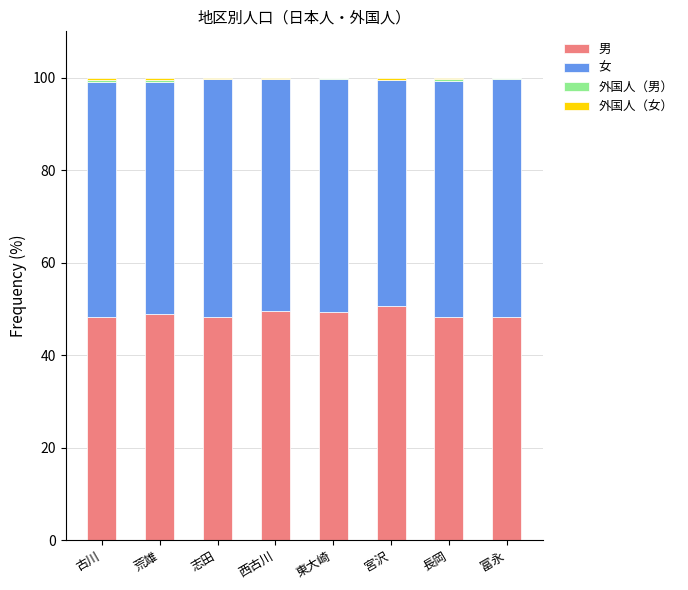

The value of 男 at 長岡 is 48.2. True or false?

True